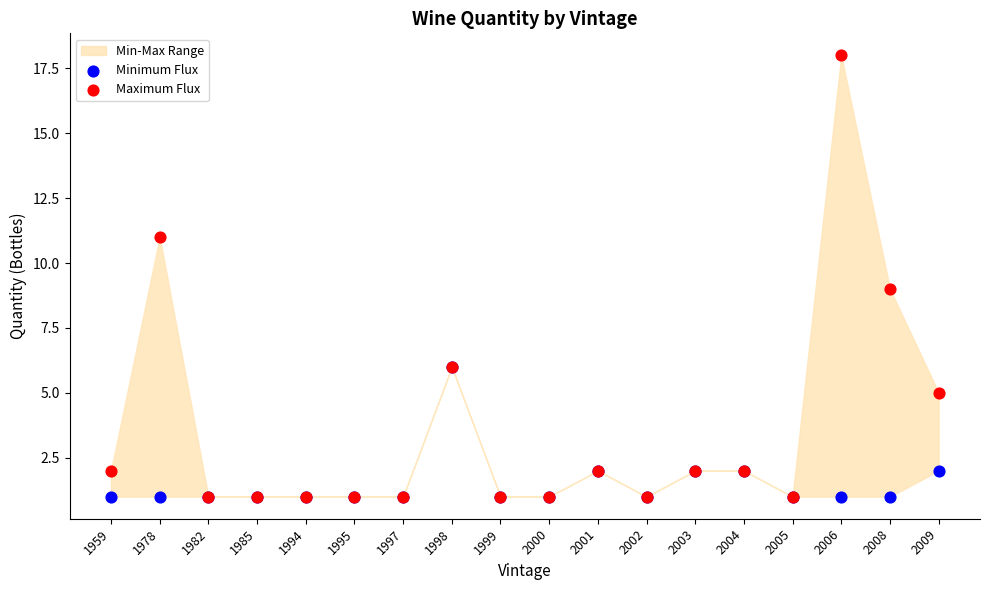

Which series contains the highest Y value?

Maximum Flux